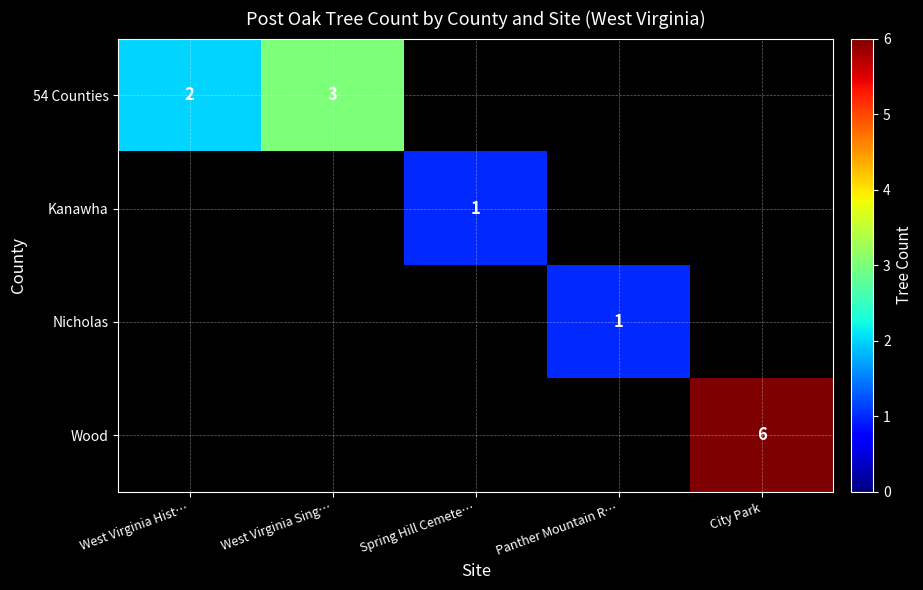

At which label is 54 Counties closest to 2?

West Virginia Hist…